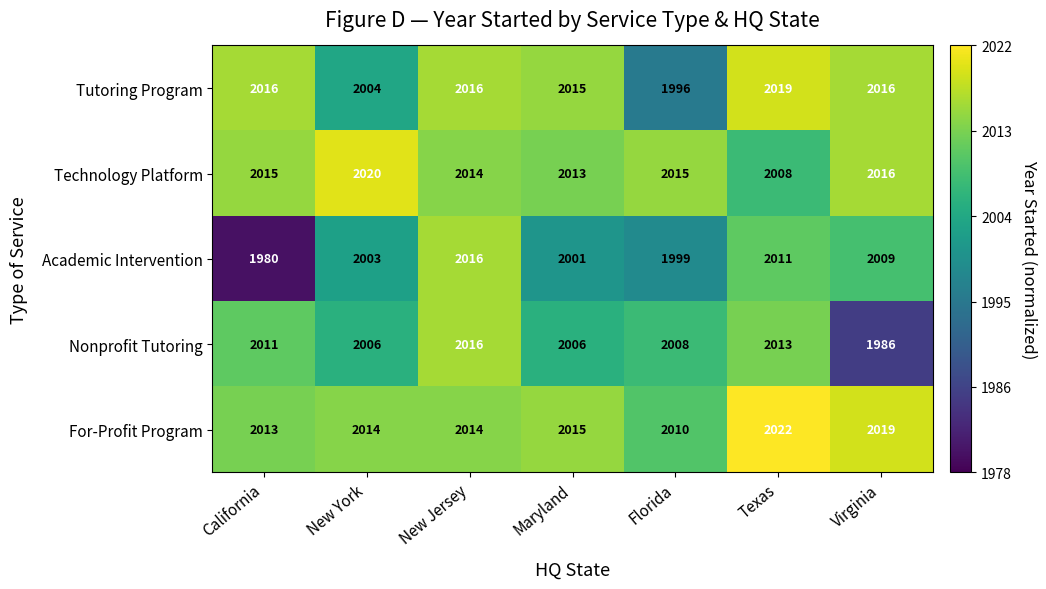

How many data points does each series have?

7